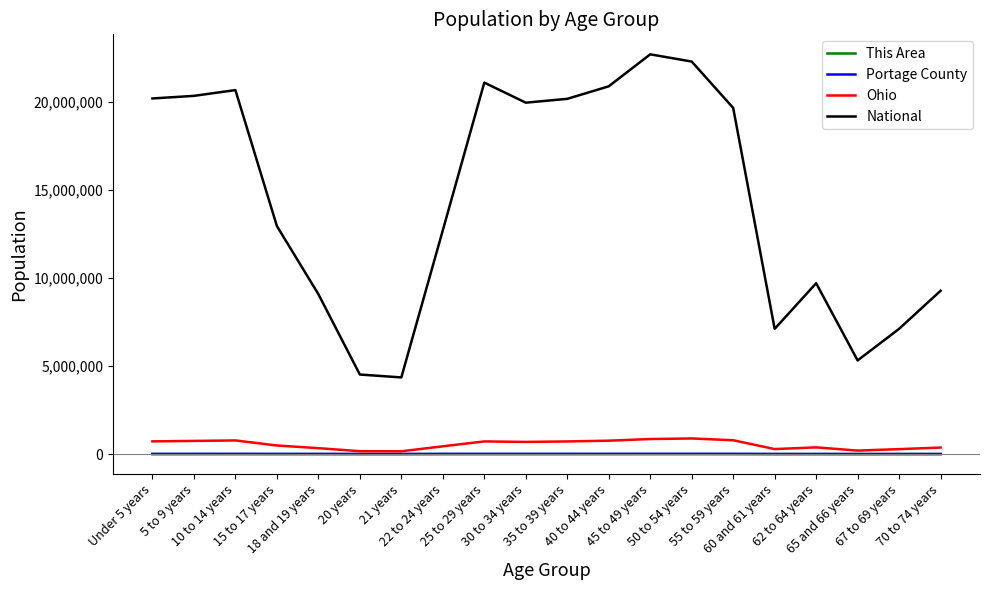

What is the difference between the maximum and minimum values in the Portage County series?

9446